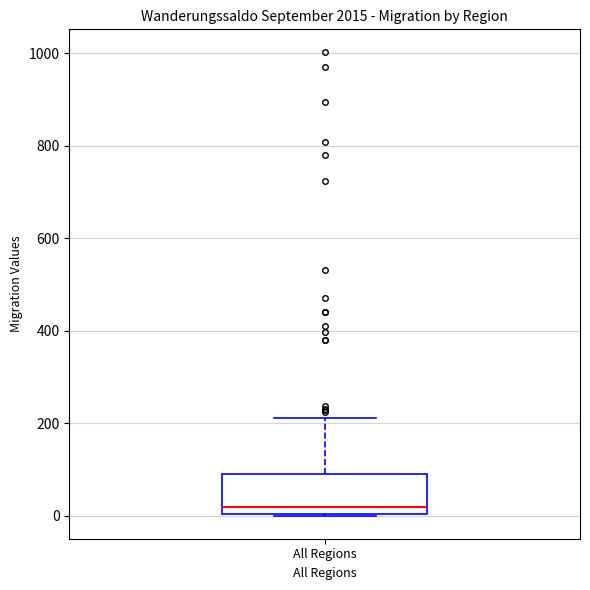

Read this box plot against the y-axis: the position of the median line, the range covered by the box, and the ends of both whiskers. The values are not printed on the chart, so give them approximately, as read against the axis.

median 20, box 0 to 80, whiskers 0 to 220